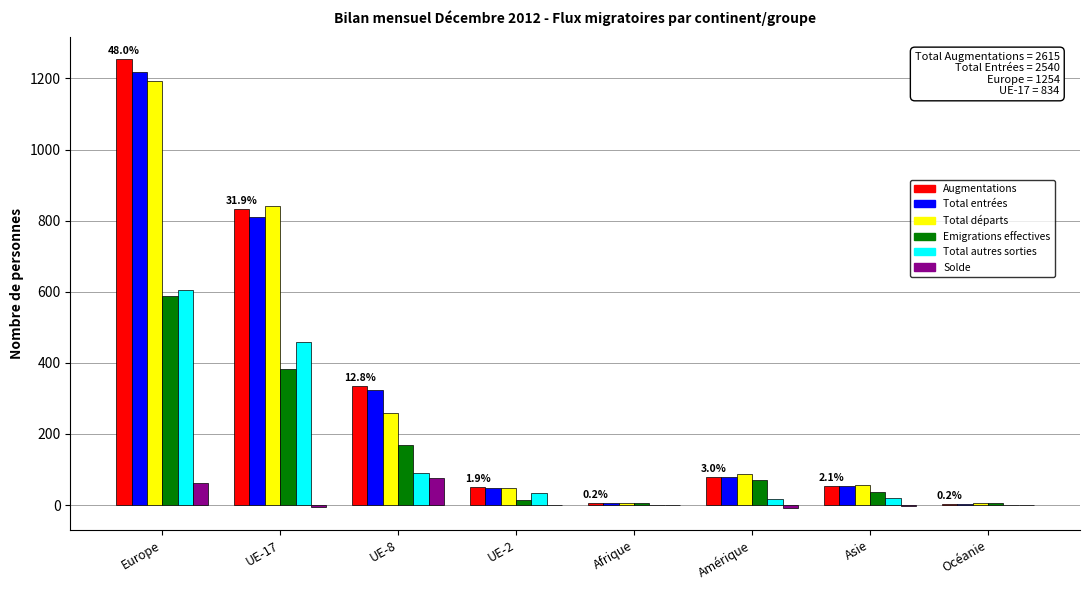

What is the maximum value for Solde?

76